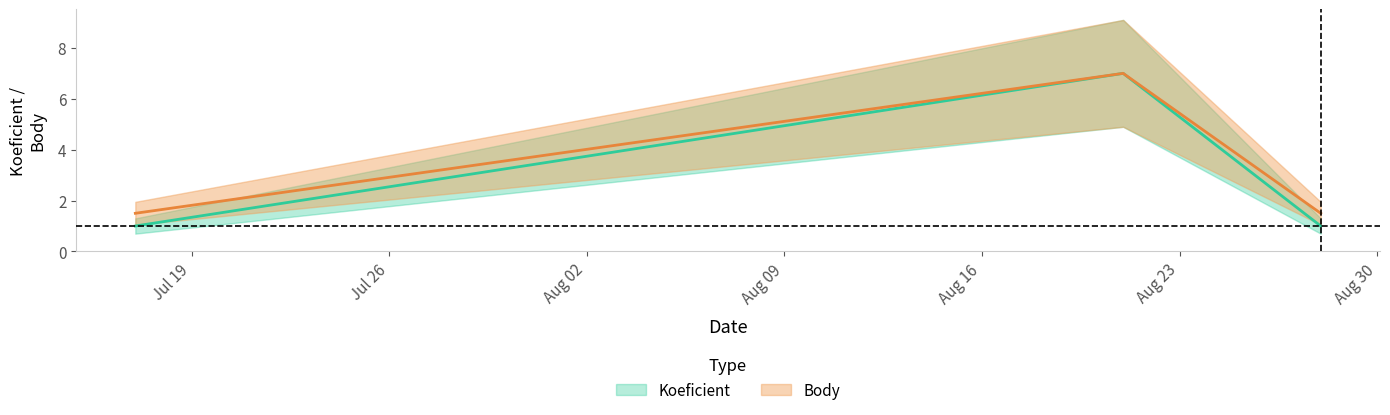

Count the Koeficient values in the range 1 to 7.

3